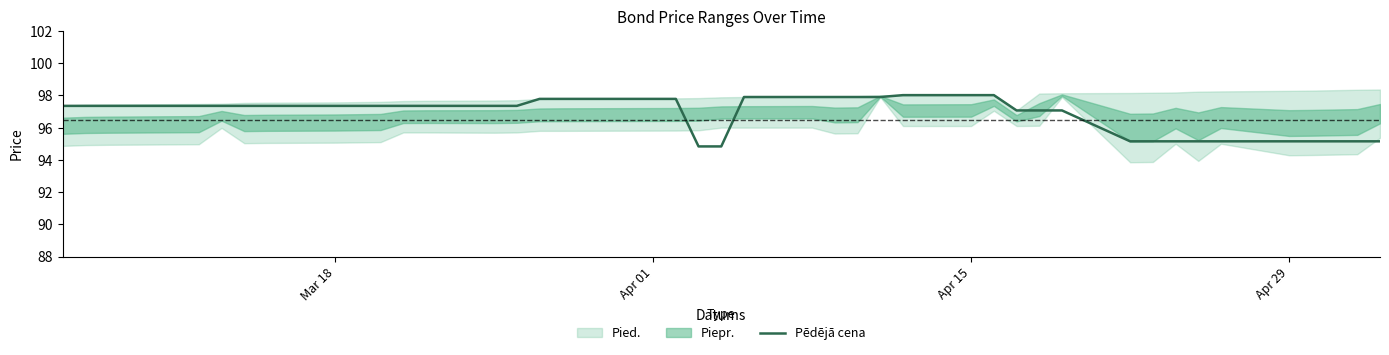

Reading left to right, transcribe all the data shown in this chart.

97.3	97.3	97.3	97.3	97.3	97.3	97.3	97.3	97.3	97.3	97.3	97.3	97.3	97.3	97.8	97.8	97.8	94.8	94.8	97.9	97.9	97.9	97.9	97.9	98.0	98.0	98.0	97.1	97.1	97.1	95.2	95.2	95.2	95.2	95.2	95.2	95.2	95.2	95.2